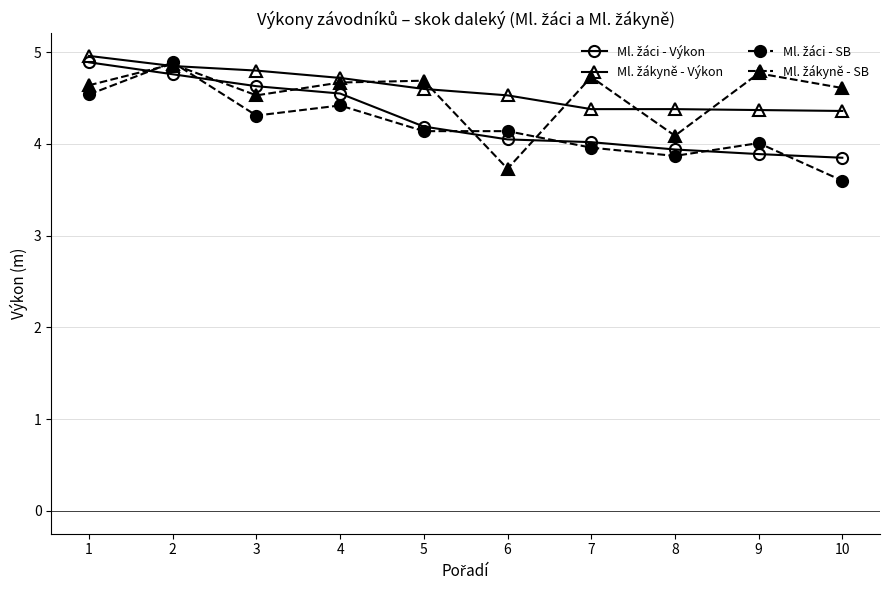

Which label corresponds to the smallest value in the chart?

10